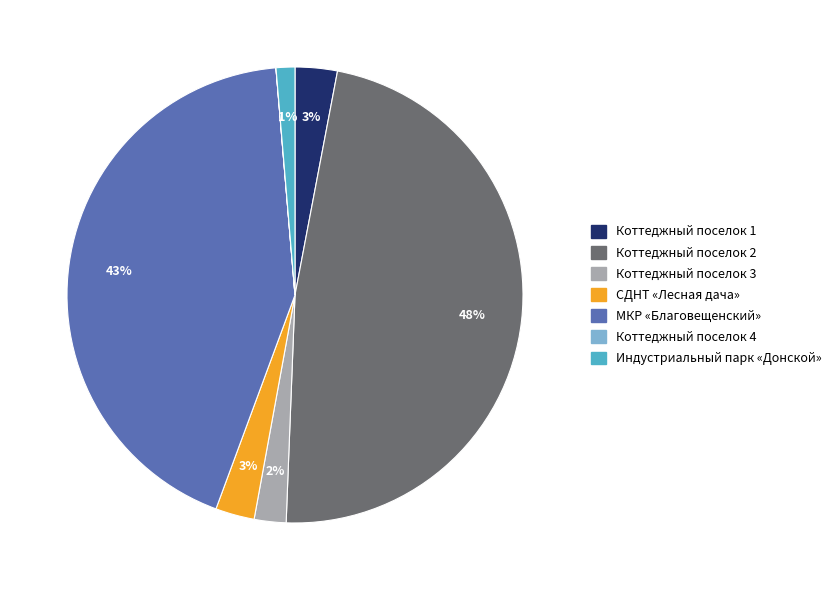

Is there any slice that represents more than half of the pie?

No